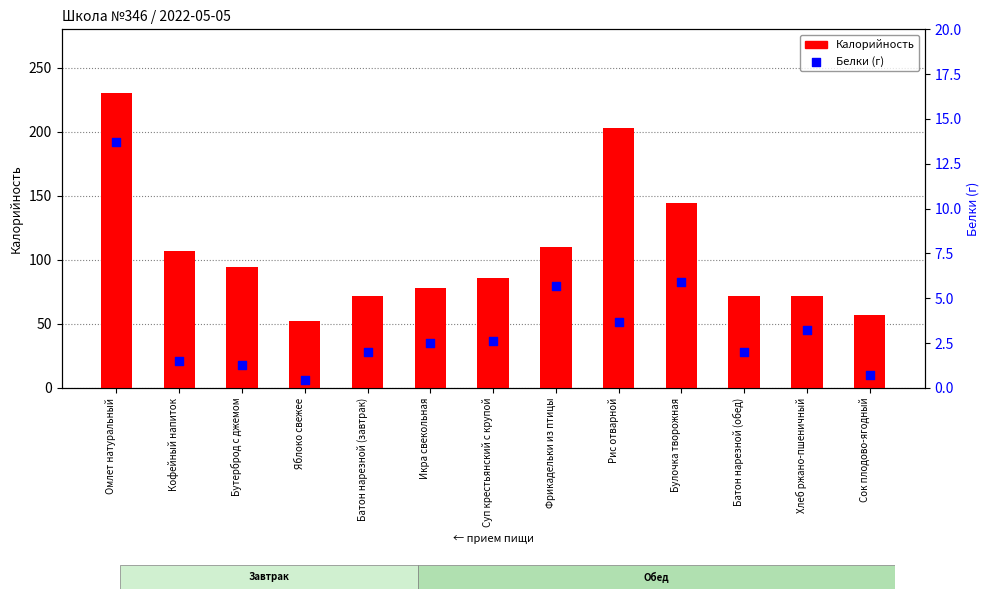

At how many categories does at least one series exceed 92?

6